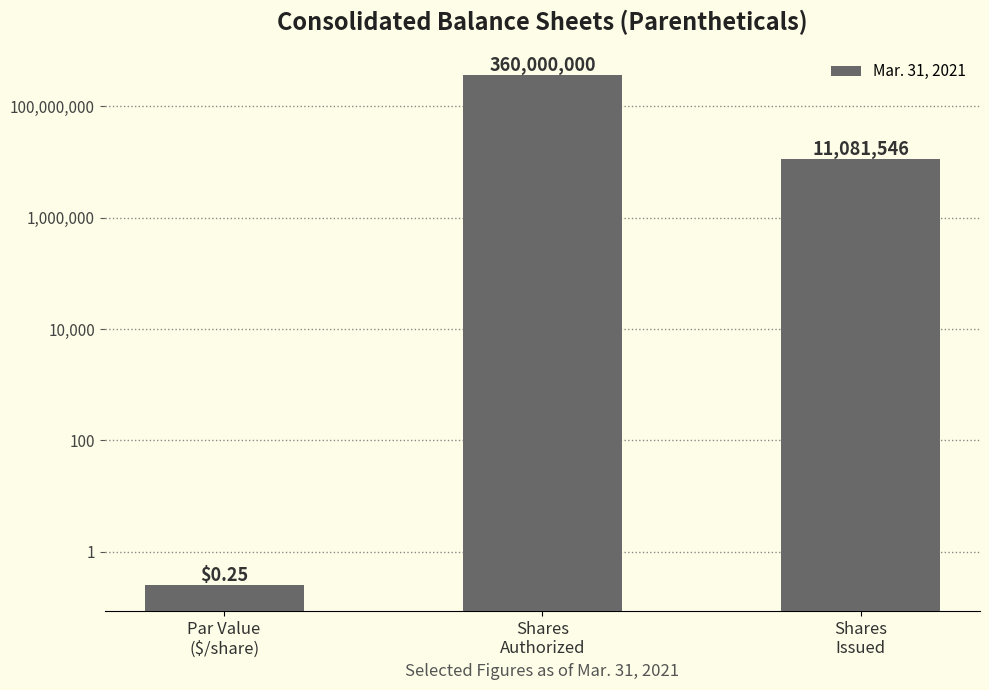

The value at Shares
Issued is 4045053.9. True or false?

False